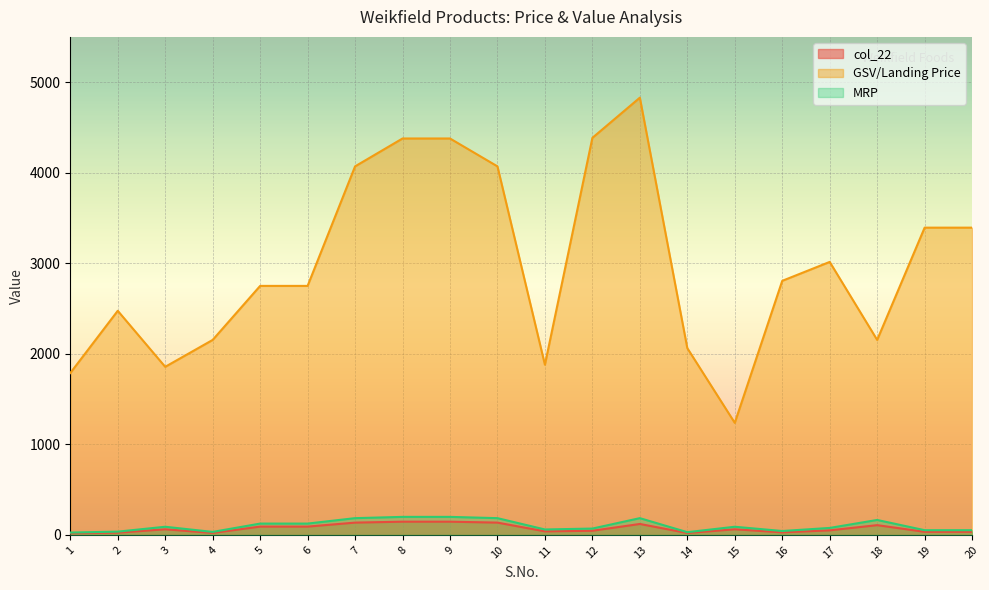

Reading right to left, extract all data points from this chart.

col_22: 33.9	33.9	107.7	50.2	28.1	61.9	20.6	120.7	45.7	39.2	135.7	145.9	145.9	135.7	91.7	91.7	21.5	61.9	24.7	17.9
GSV/Landing Price: 3393.2	3393.2	2153.4	3014.7	2805.9	1237.5	2062.5	4828.8	4385.1	1879.3	4070.0	4378.0	4378.0	4070.0	2750.0	2750.0	2153.4	1856.2	2475.0	1787.5
MRP: 52.0	52.0	165.0	77.0	43.0	90.0	30.0	185.0	70.0	60.0	185.0	199.0	199.0	185.0	125.0	125.0	33.0	90.0	36.0	26.0